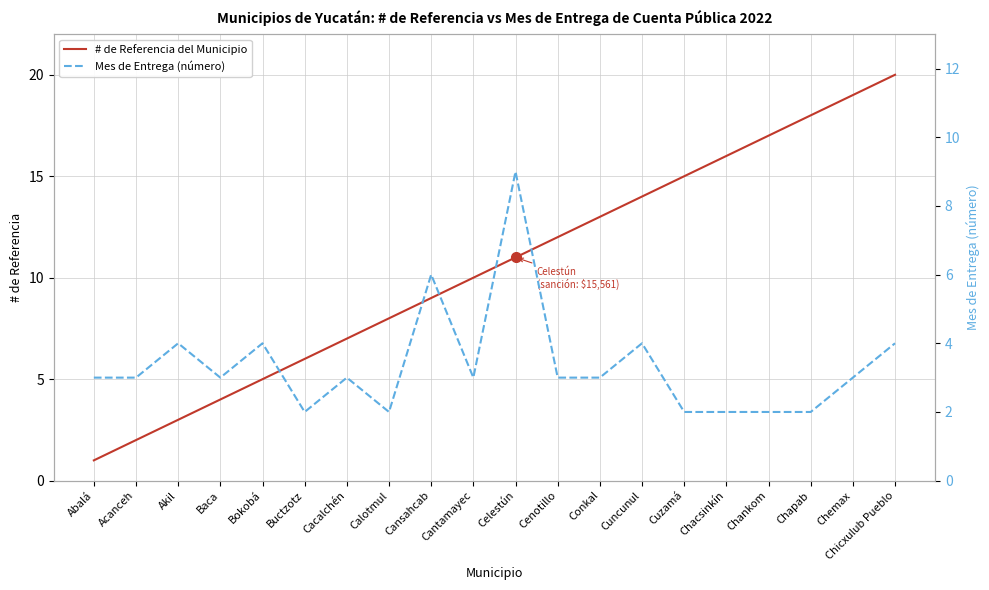

At which label does Mes de Entrega (número) first exceed 3?

Akil